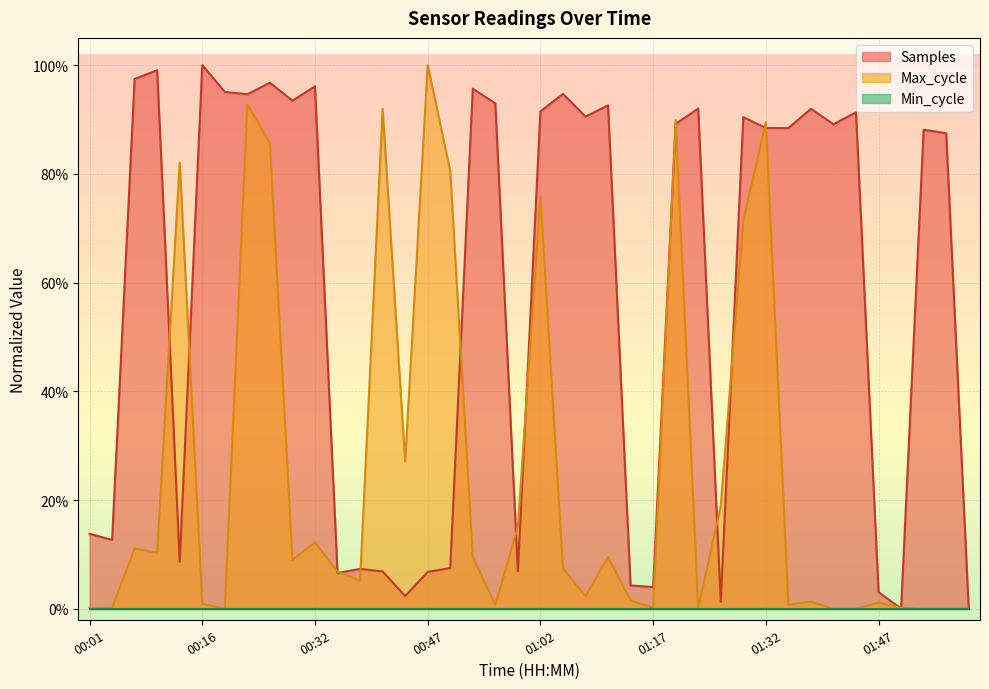

True or false: Samples has more than 0 interior local peaks.

True